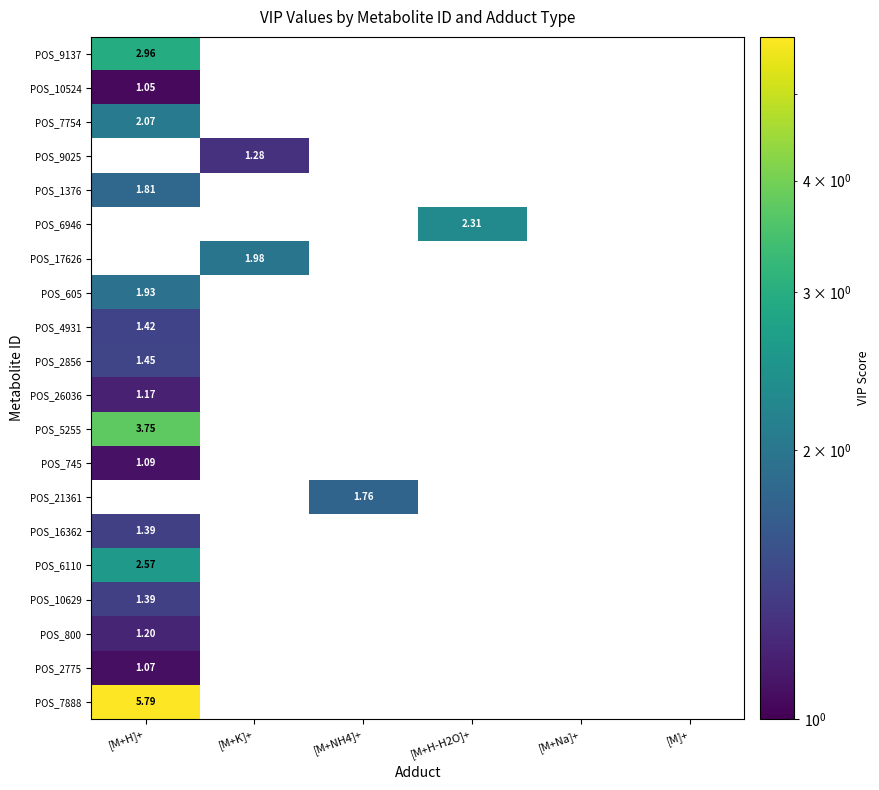

Which category has the highest value in the POS_7888 series?

[M+H]+